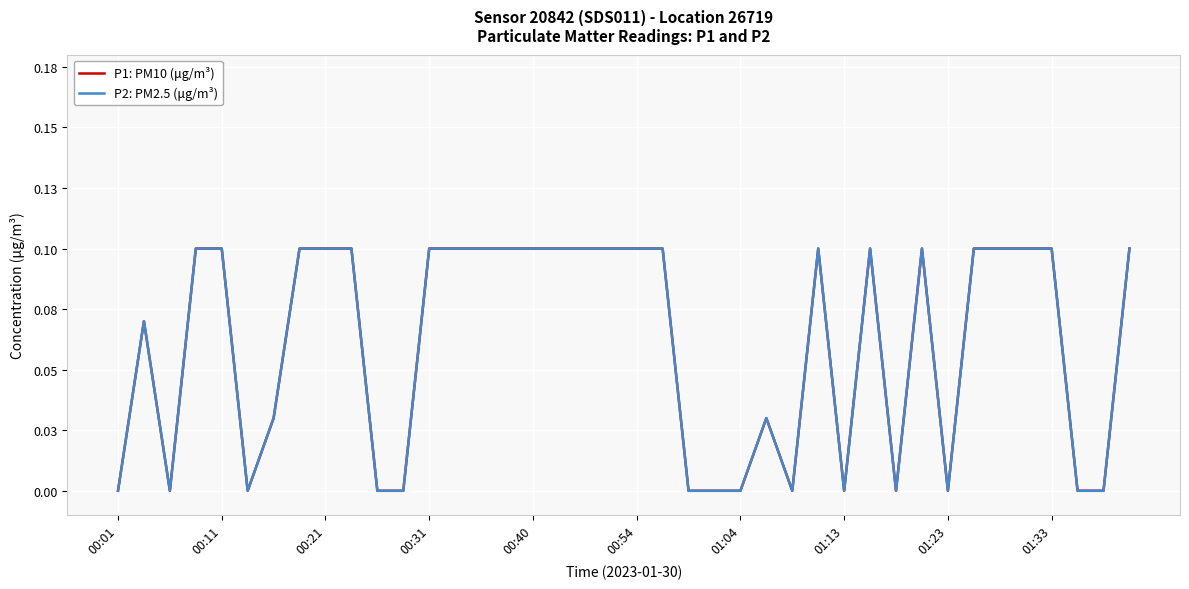

Is this an area chart (filled region under the line)?

No